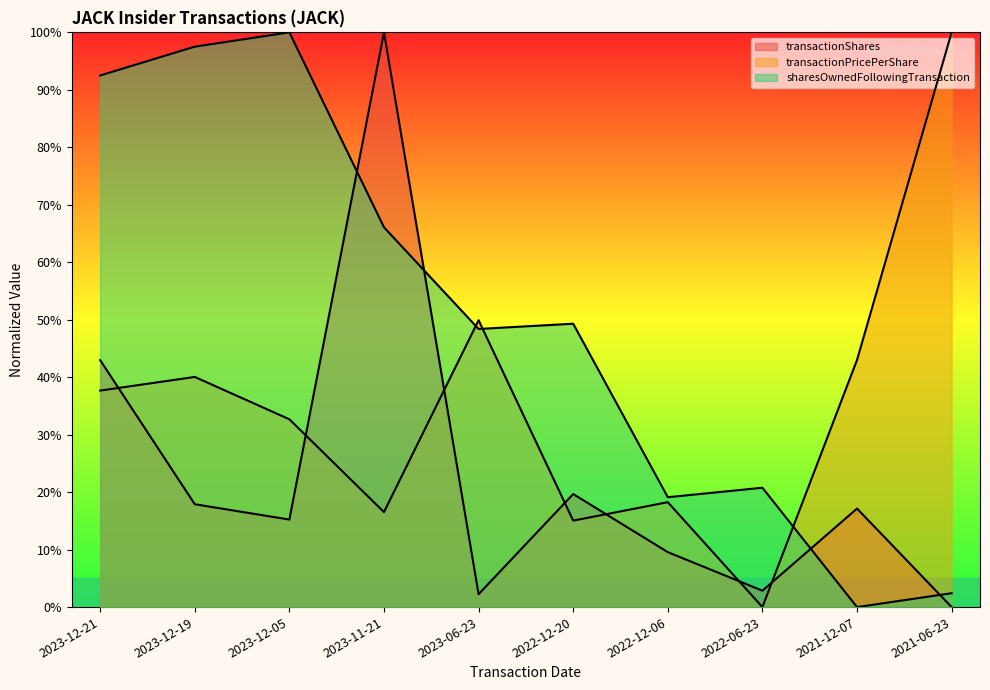

What is the spread (max minus min) of values at 2023-12-05?

84.8